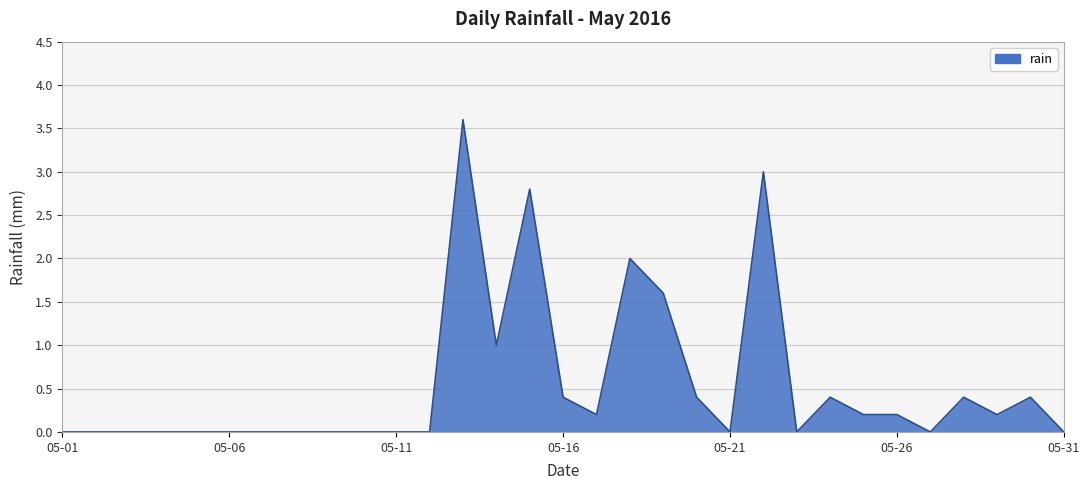

What is the difference between the maximum and minimum values?

3.6